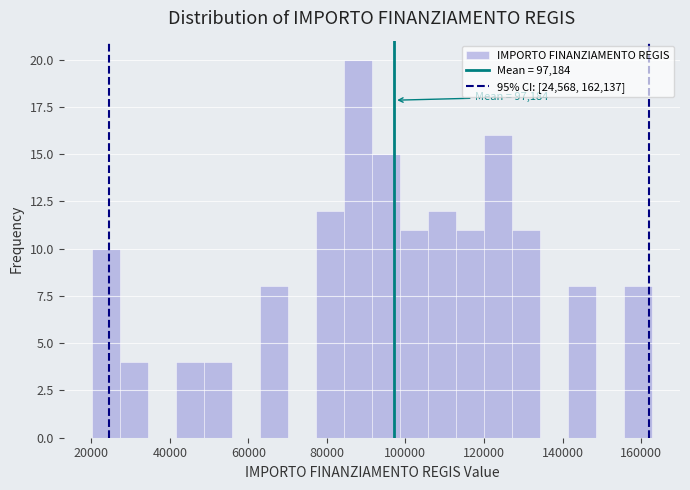

Around what value on the x-axis is the tallest bar? Give the approximate position of its centre, as read against the axis.

88000